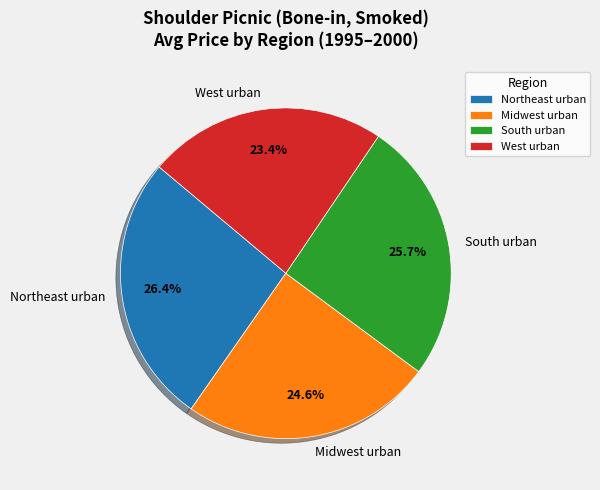

To the nearest percent, what percentage of the pie is Midwest urban?

25%